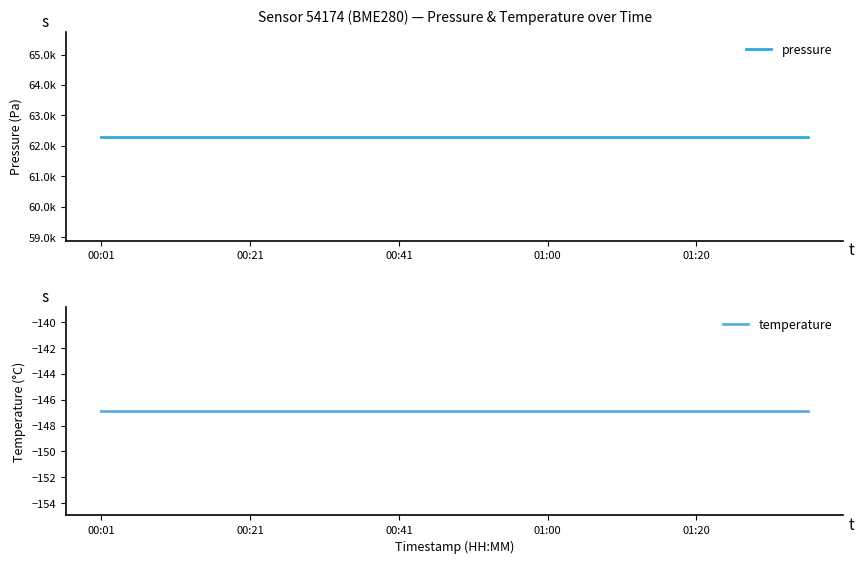

Which series has the largest range (max minus min)?

pressure